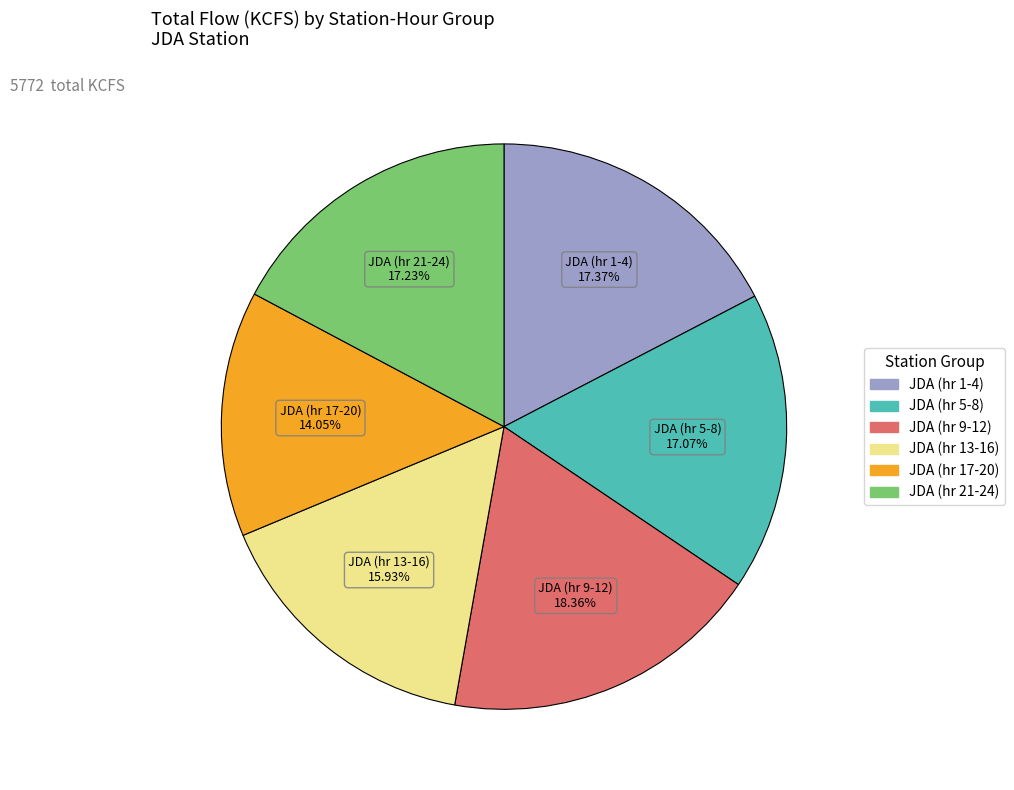

To the nearest percent, what is the average slice percentage?

17%